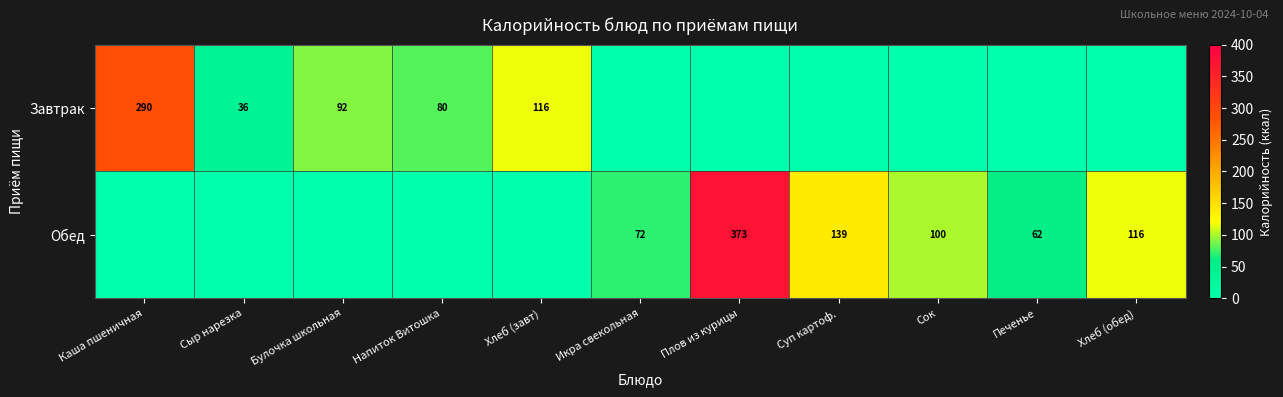

At which category is the sum across all series the highest?

Плов из курицы